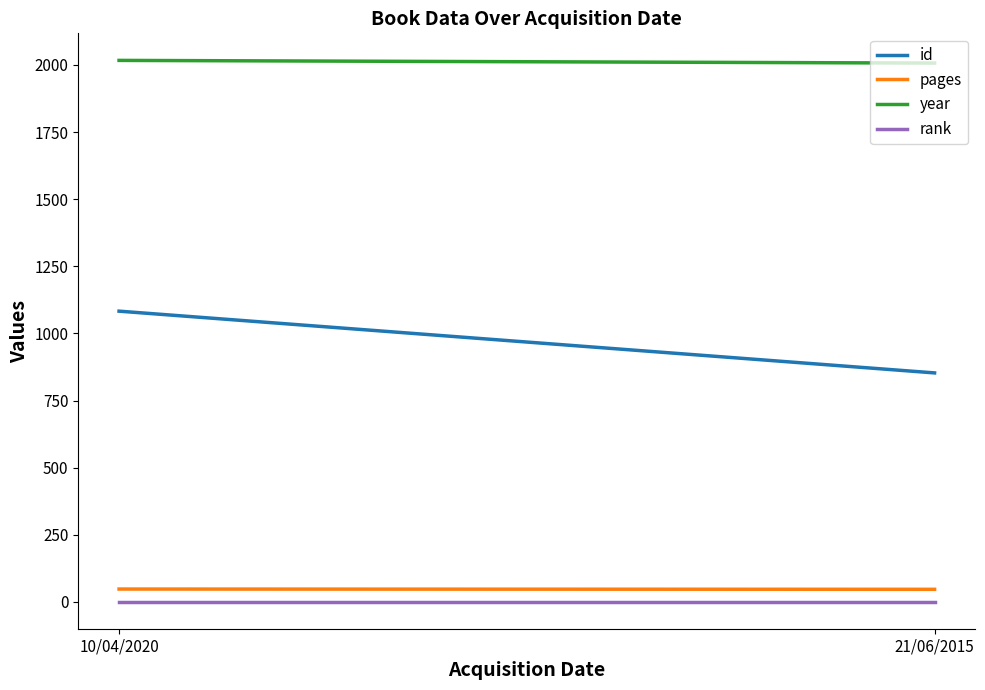

What is the difference between the maximum and minimum values in the year series?

10